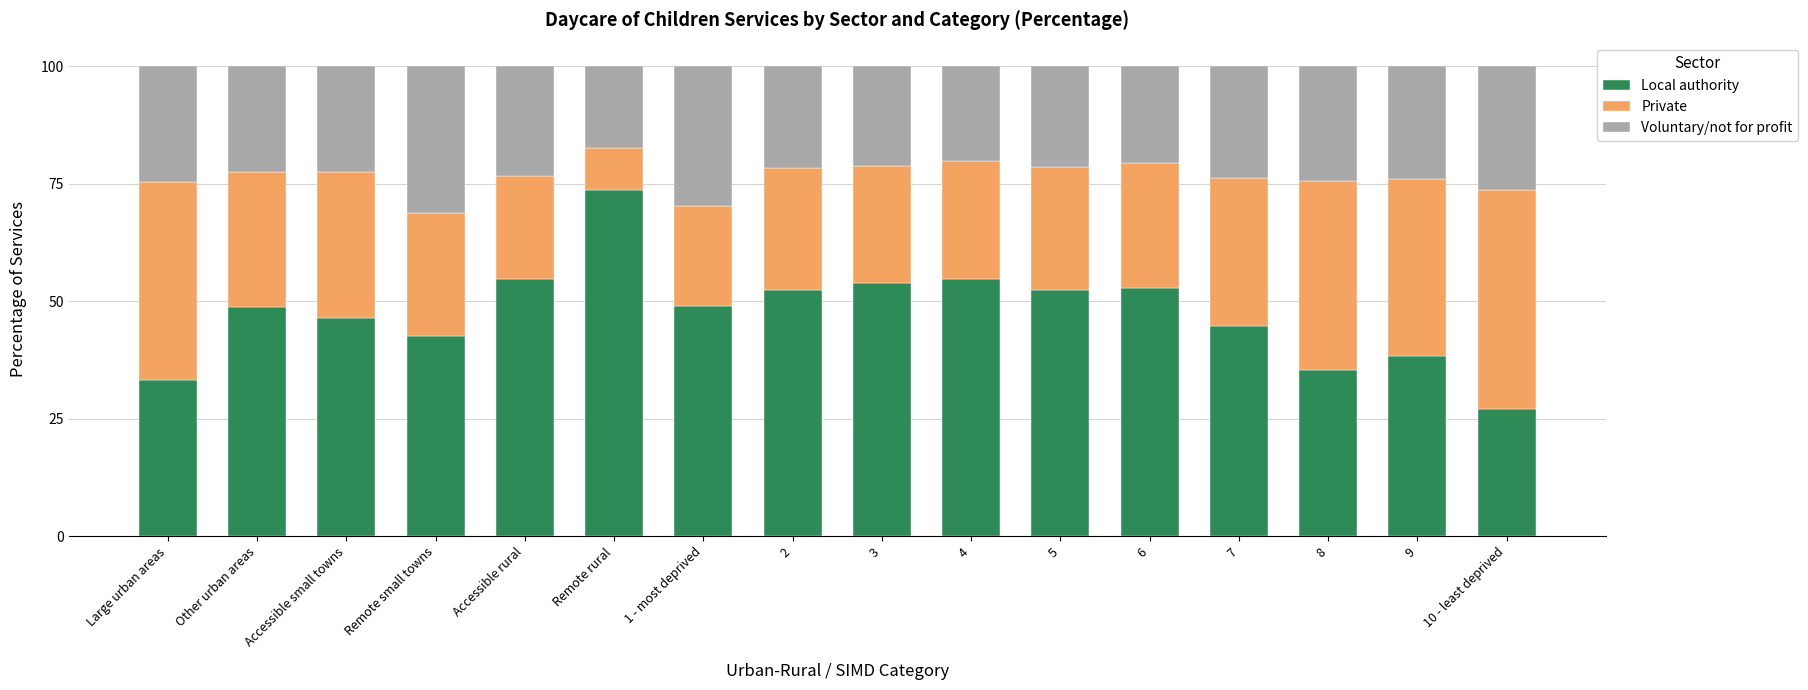

What is the highest value of the Local authority series?

73.5